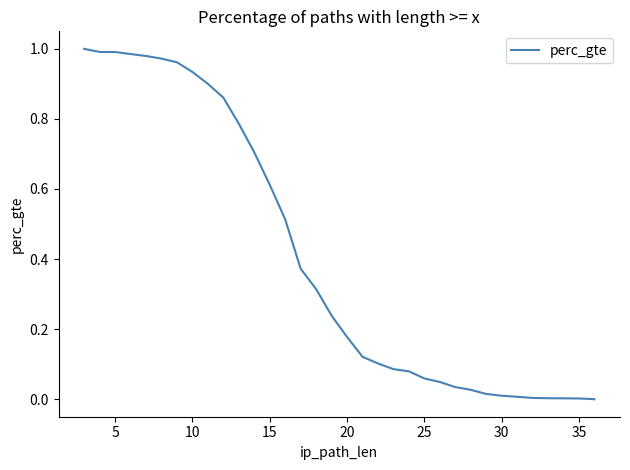

True or false: the data has more than 1 interior local peaks.

False